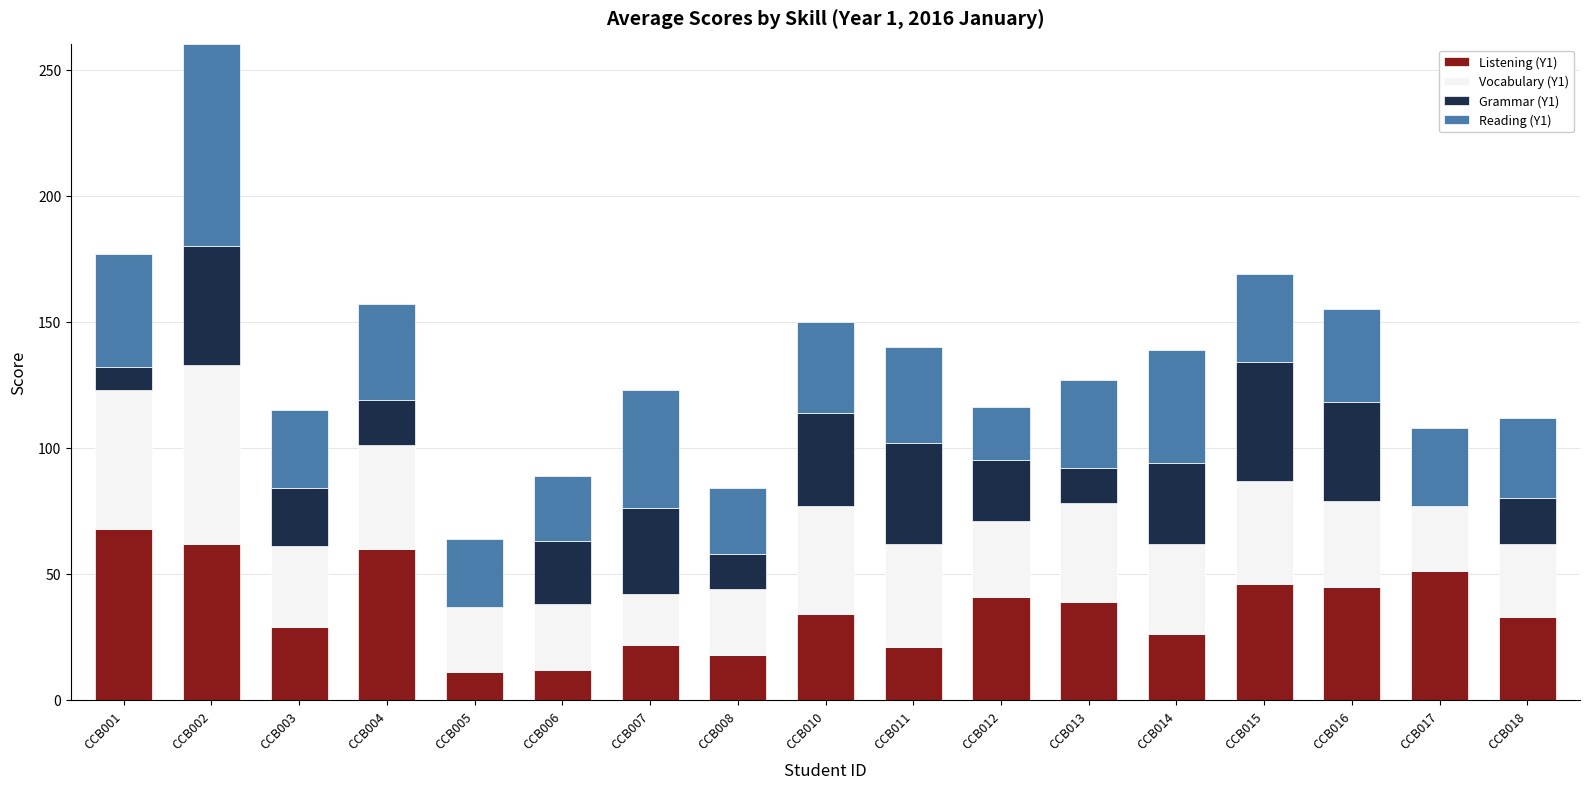

Is it true that Listening (Y1) equals 33 at CCB018?

True